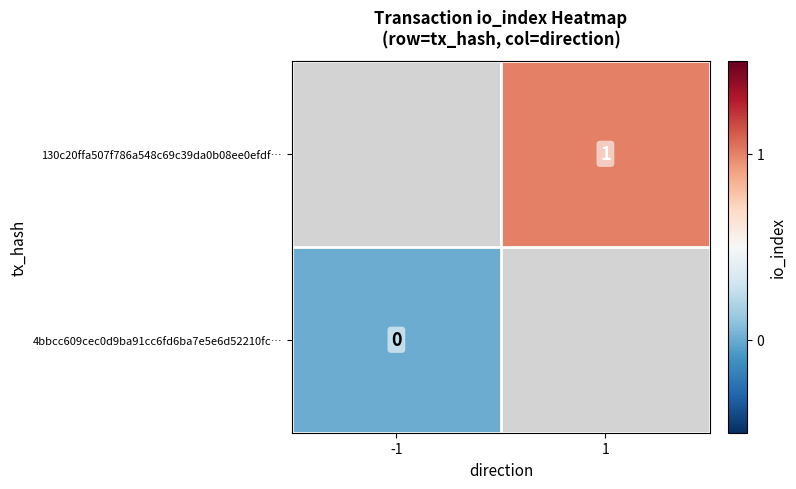

The value of 130c20ffa507f786a548c69c39da0b08ee0efdf… at 1 is 2. True or false?

False